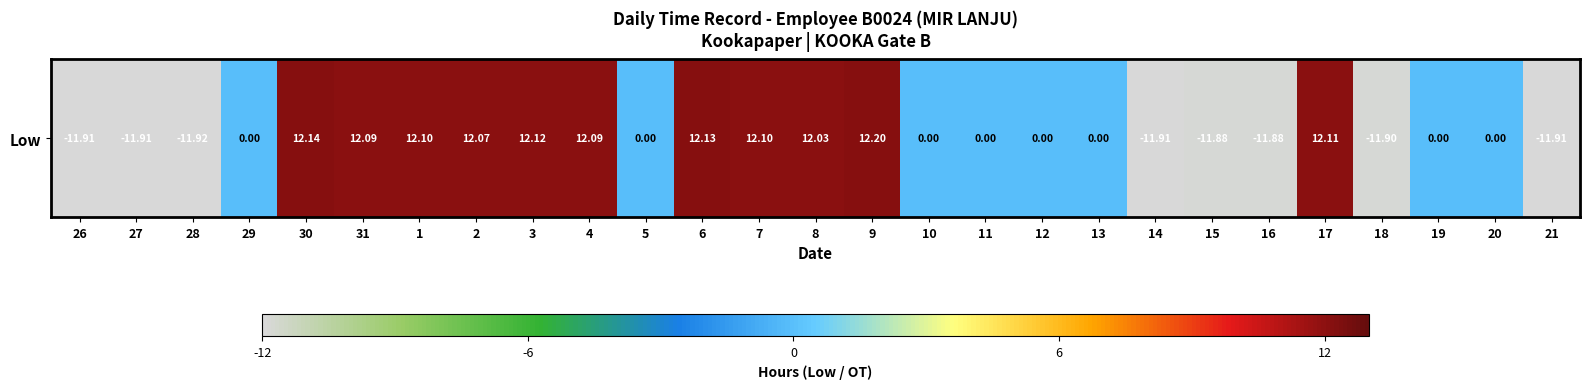

The chart shows a value of 5.0 at 17. True or false?

False